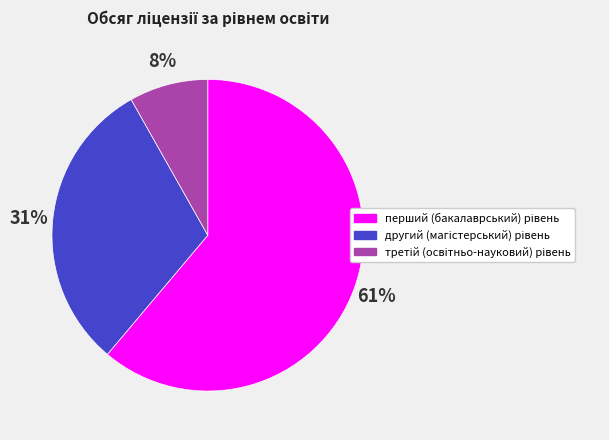

To the nearest percent, what is the average slice percentage?

33%